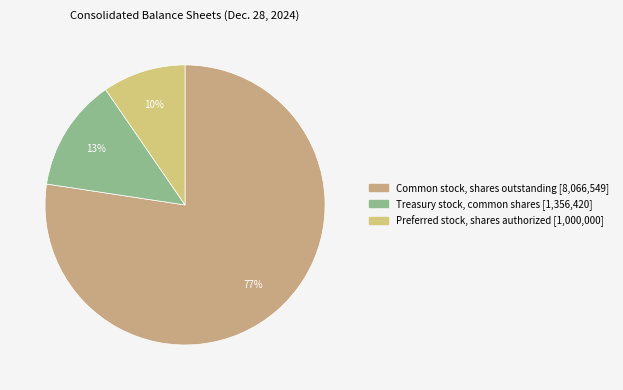

Which category has the biggest portion of the pie?

Common stock, shares outstanding